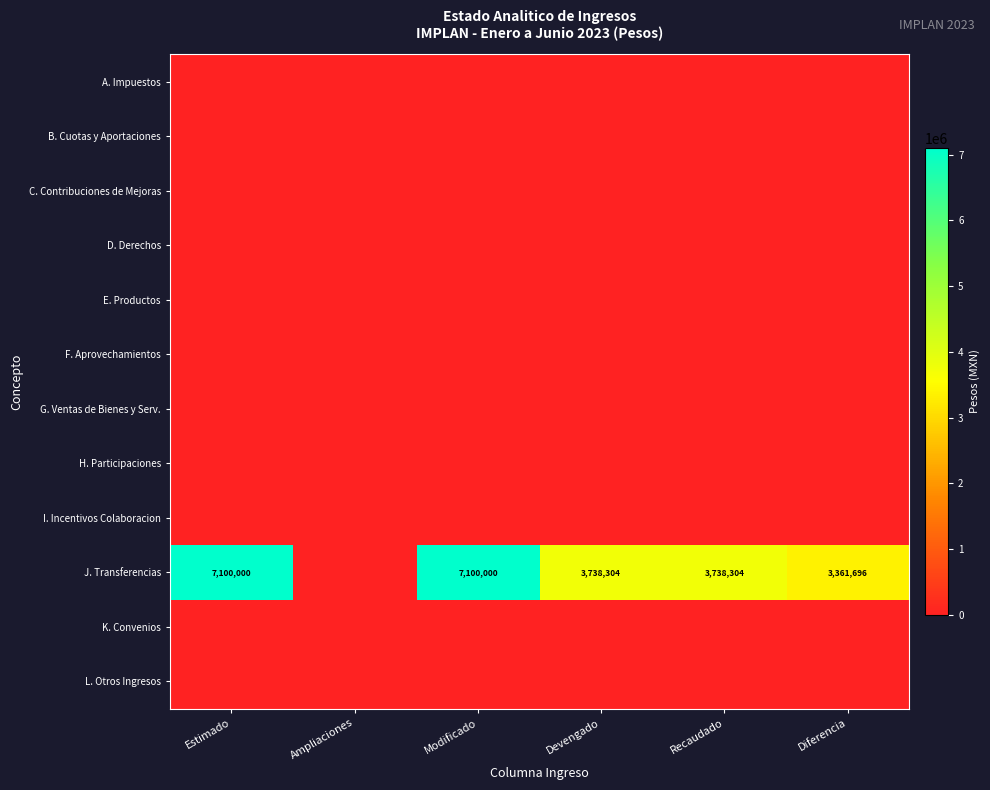

What is the total value across all series at Diferencia?

3361695.9